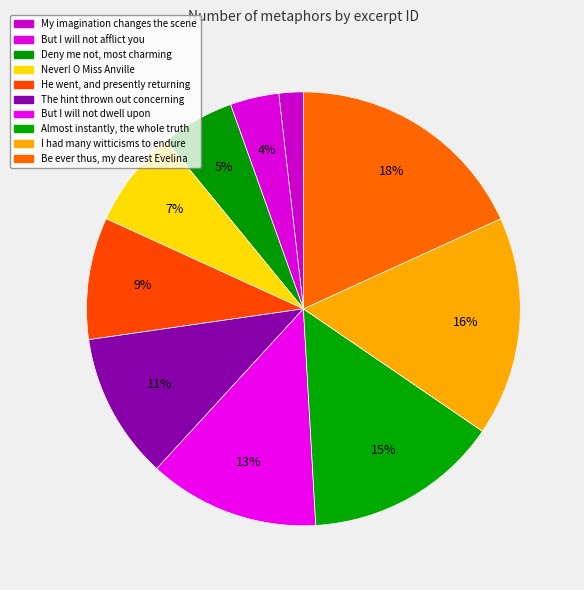

To the nearest percent, what is the average slice percentage?

10%